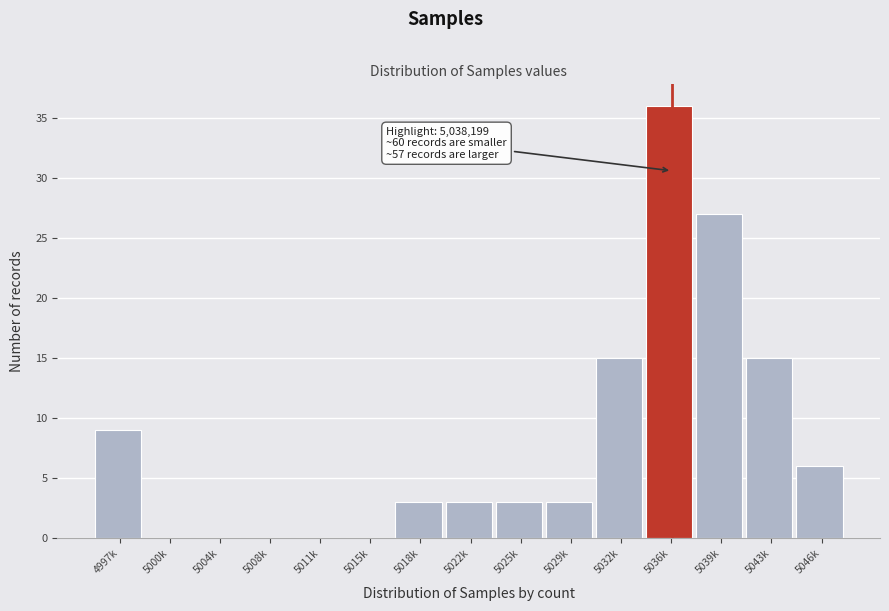

Reading left to right, list all the values displayed in this chart.

4997k=9	5000k=0	5004k=0	5008k=0	5011k=0	5015k=0	5018k=3	5022k=3	5025k=3	5029k=3	5032k=15	5036k=36	5039k=27	5043k=15	5046k=6